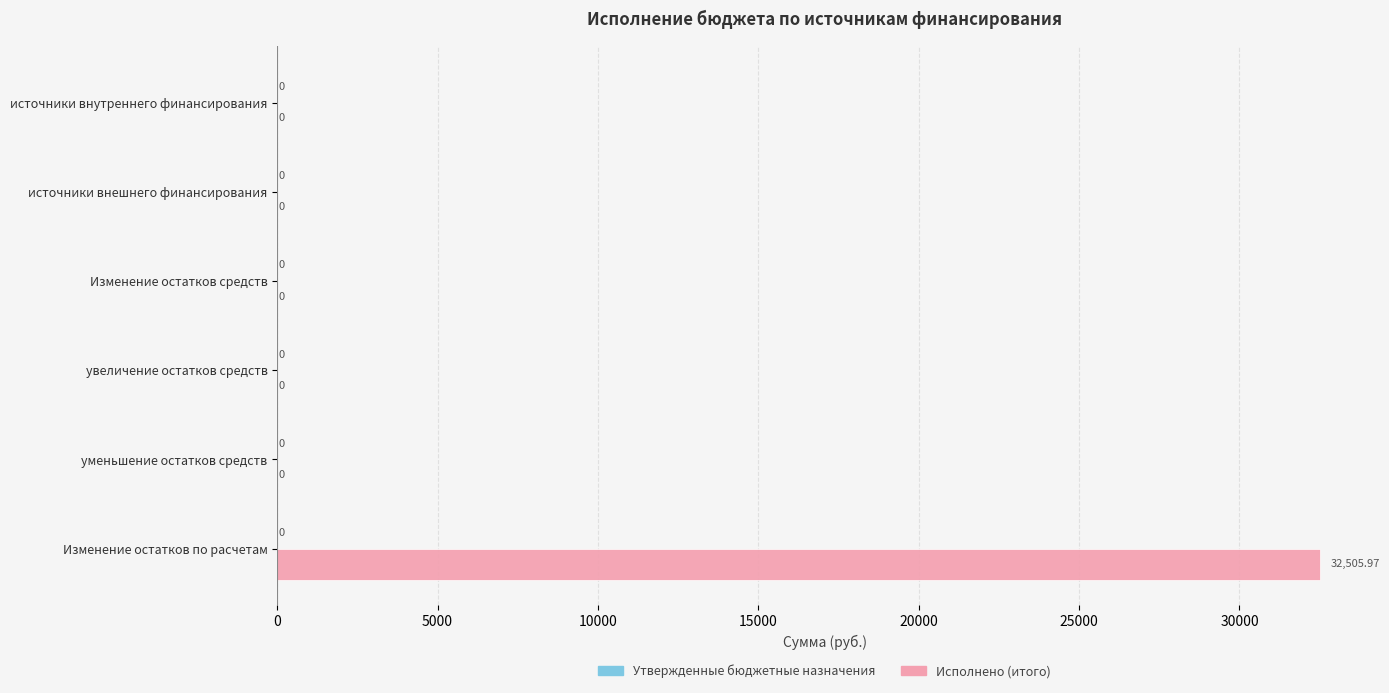

What is the sum of all values?

32506.0